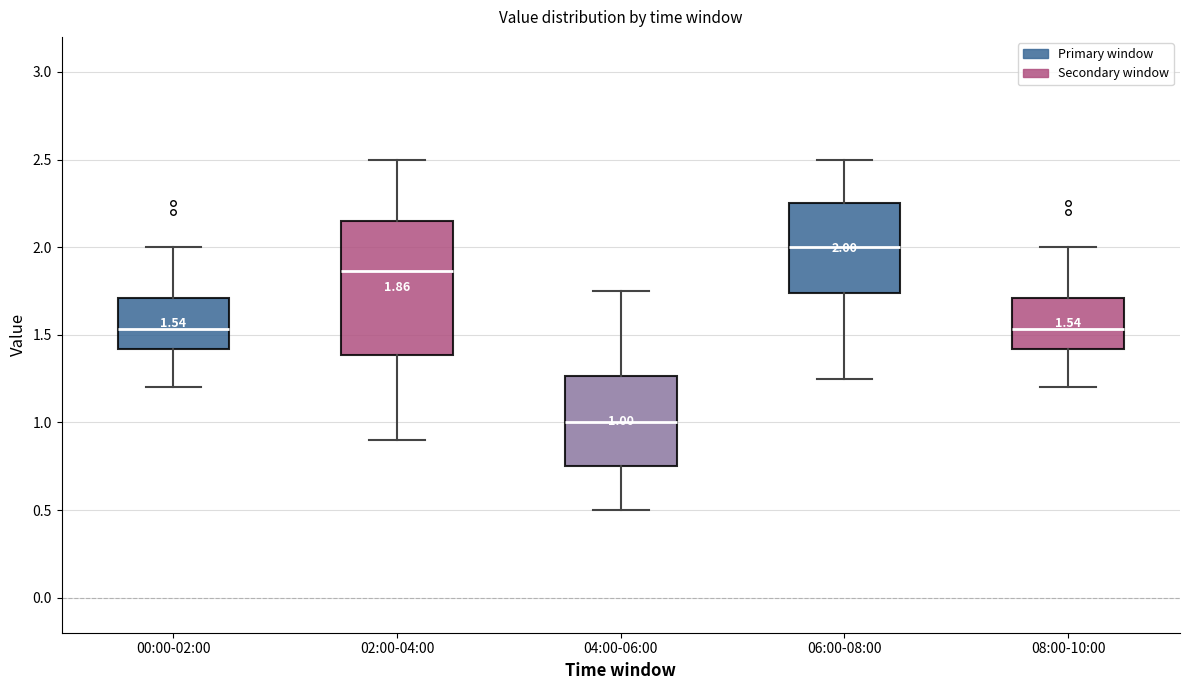

Comparing the boxes themselves (not the whiskers), which one is the tallest?

02:00-04:00